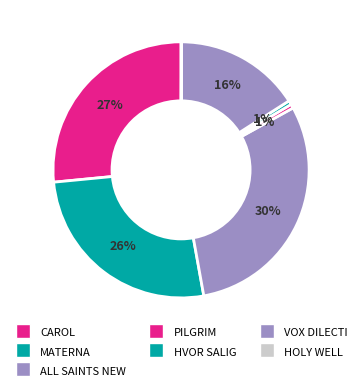

True or false: MATERNA accounts for 19% of the total.

False